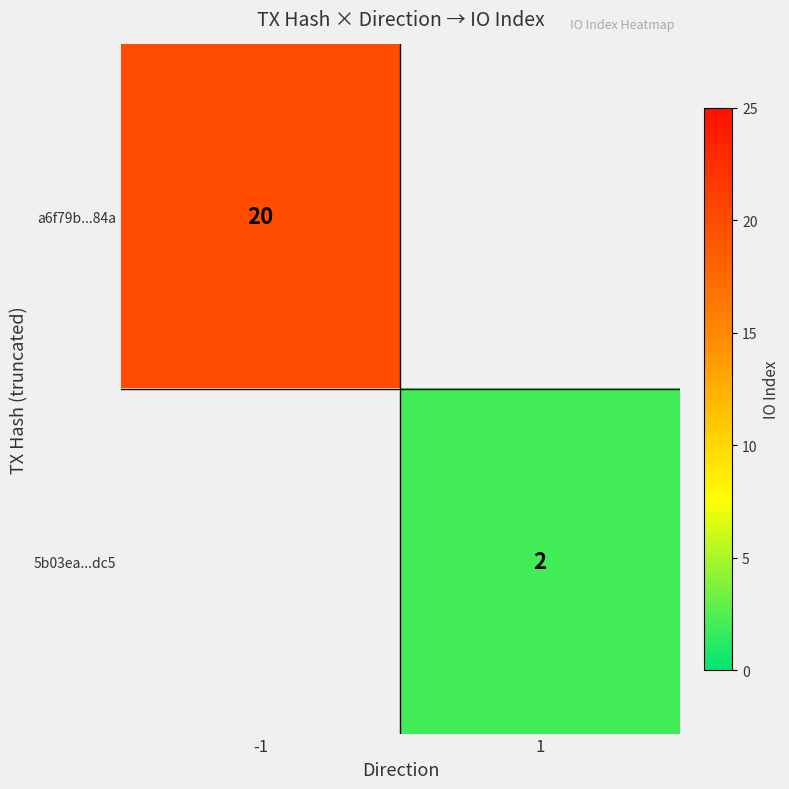

Is it true that 5b03ea...dc5 equals 3 at 1?

False